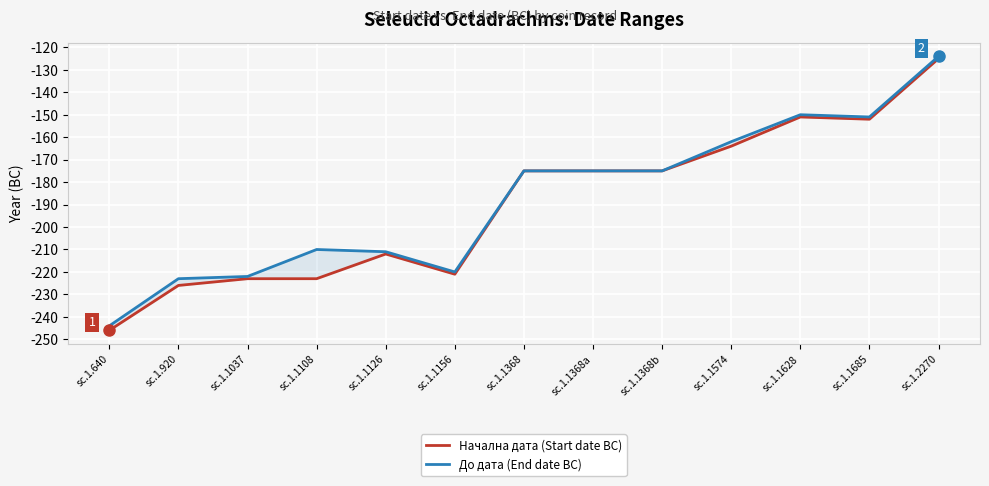

Reading left to right, transcribe all the data shown in this chart.

Начална дата (Start date BC): sc.1.640=-246	sc.1.920=-226	sc.1.1037=-223	sc.1.1108=-223	sc.1.1126=-212	sc.1.1156=-221	sc.1.1368=-175	sc.1.1368a=-175	sc.1.1368b=-175	sc.1.1574=-164	sc.1.1628=-151	sc.1.1685=-152	sc.1.2270=-125
До дата (End date BC): sc.1.640=-244	sc.1.920=-223	sc.1.1037=-222	sc.1.1108=-210	sc.1.1126=-211	sc.1.1156=-220	sc.1.1368=-175	sc.1.1368a=-175	sc.1.1368b=-175	sc.1.1574=-162	sc.1.1628=-150	sc.1.1685=-151	sc.1.2270=-124